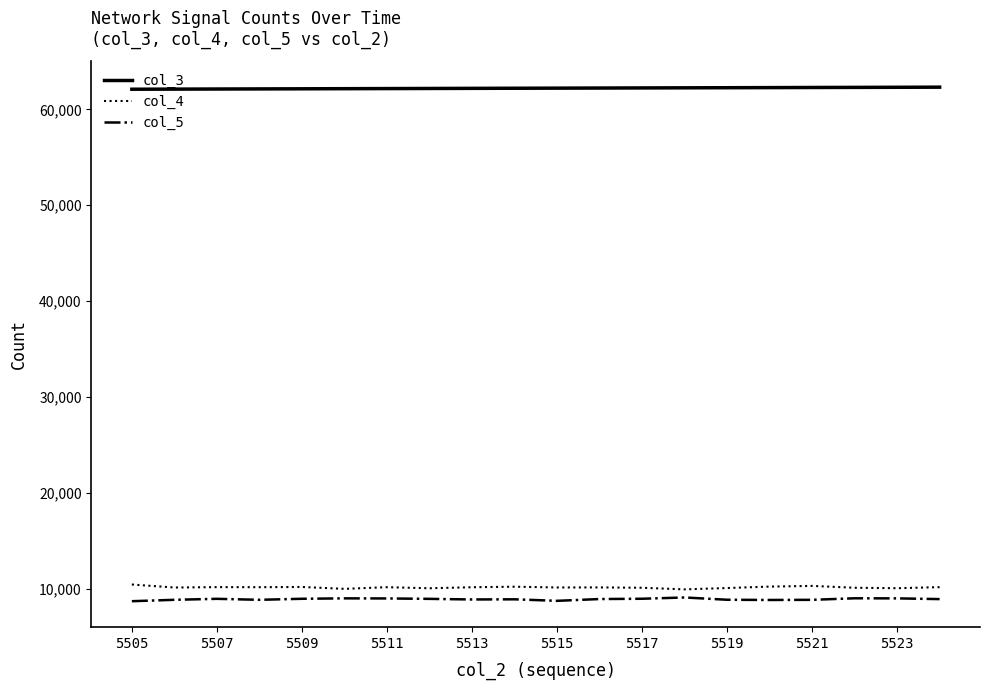

True or false: col_3 and col_4 cross at least once.

False